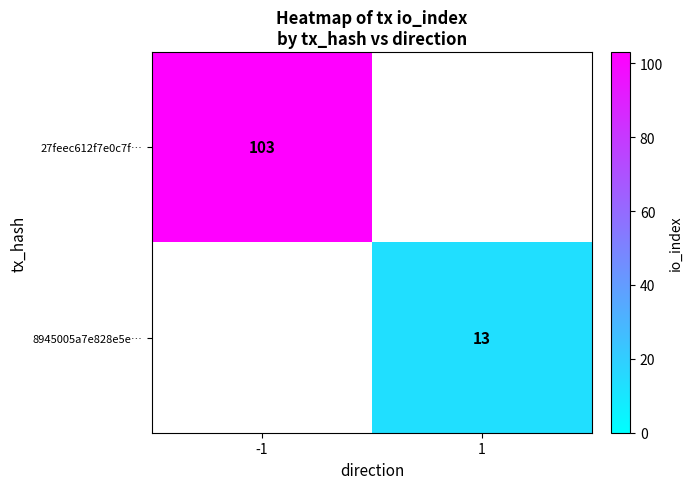

Is the value of 27feec612f7e0c7f… at -1 greater than the value of 8945005a7e828e5e… at 1?

Yes